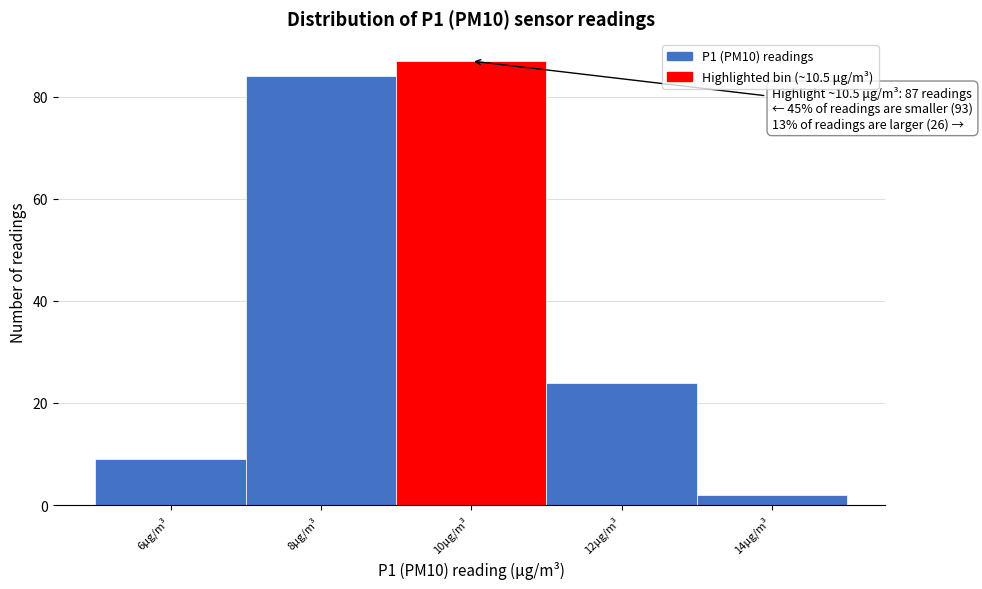

Reading left to right, transcribe all the data shown in this chart.

9	84	87	24	2